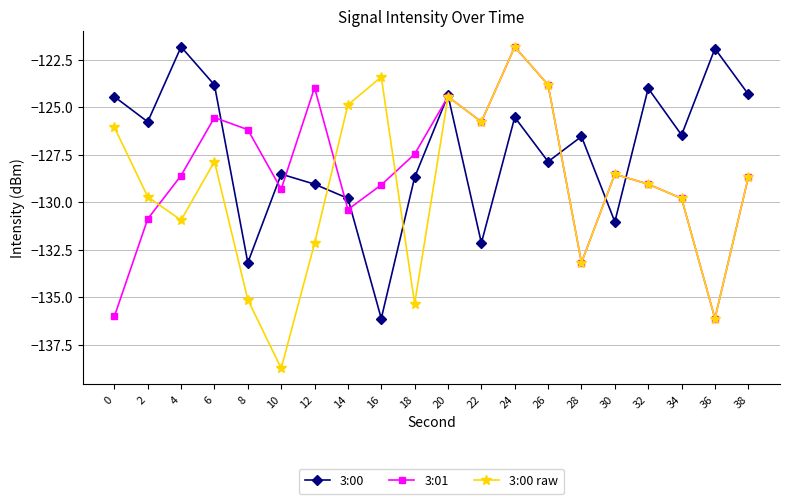

What is the difference between the maximum and minimum values in the 3:00 series?

14.3